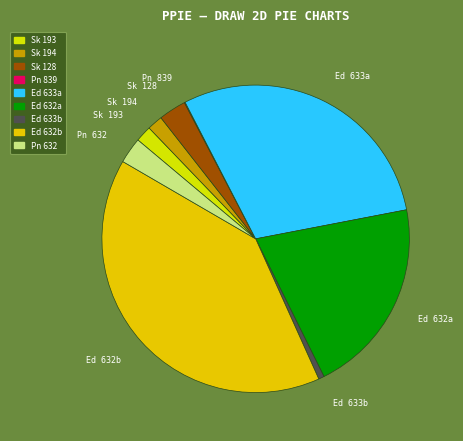

Which slice is the largest?

Ed 632b